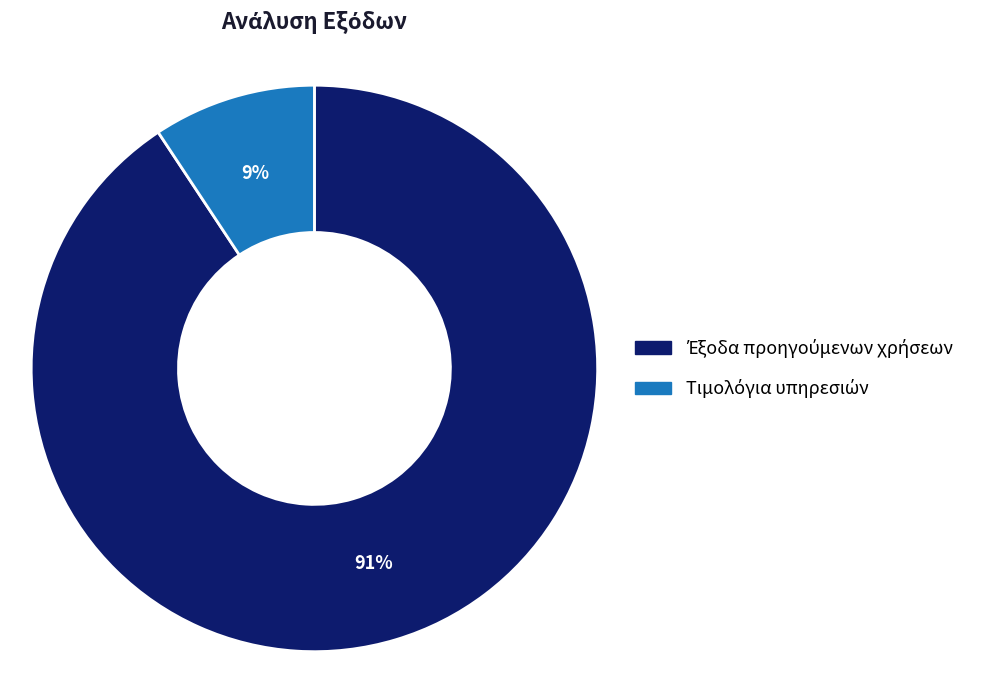

Is there a majority slice in this chart?

Yes